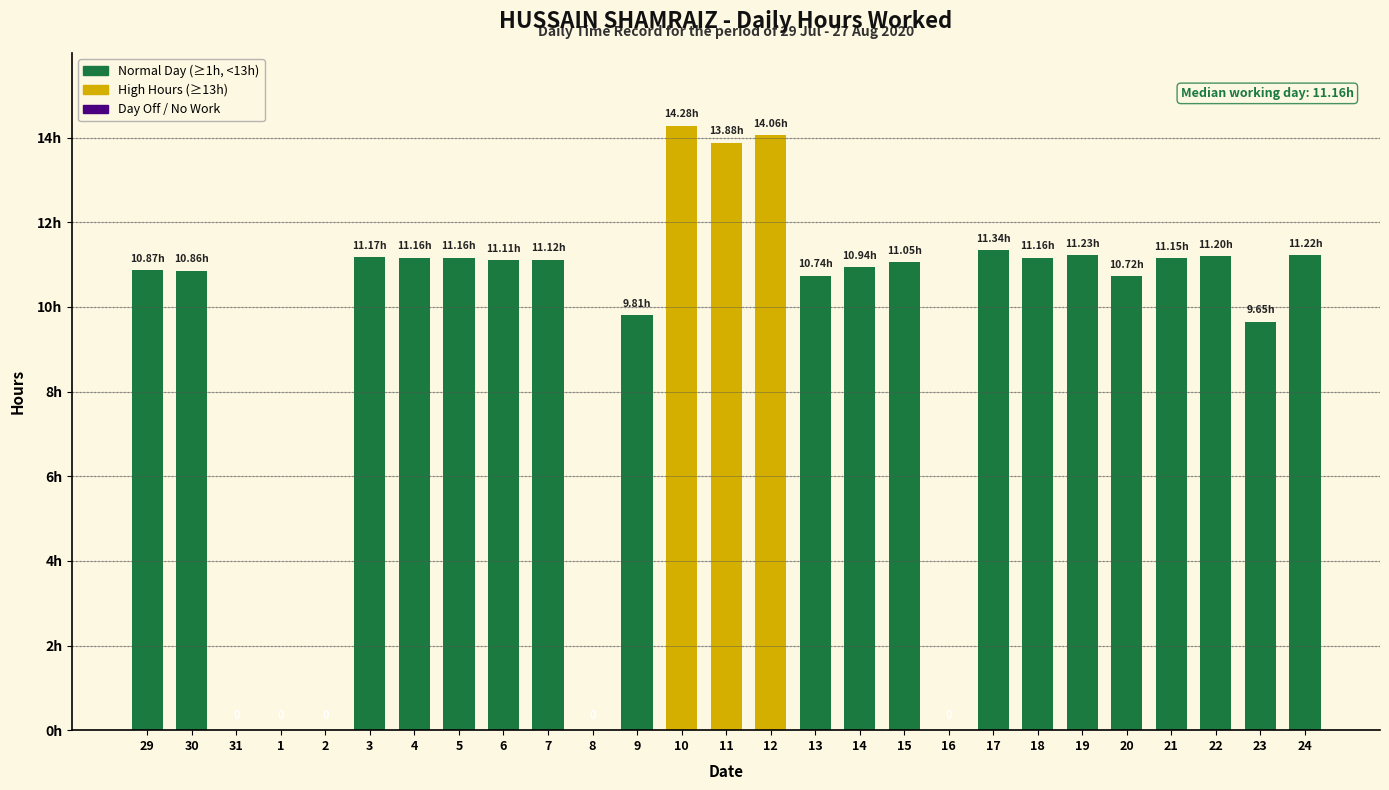

Reading left to right, what are all the values shown in this chart?

10.9	10.9	0.0	0.0	0.0	11.2	11.2	11.2	11.1	11.1	0.0	9.8	14.3	13.9	14.1	10.7	10.9	11.1	0.0	11.3	11.2	11.2	10.7	11.2	11.2	9.7	11.2